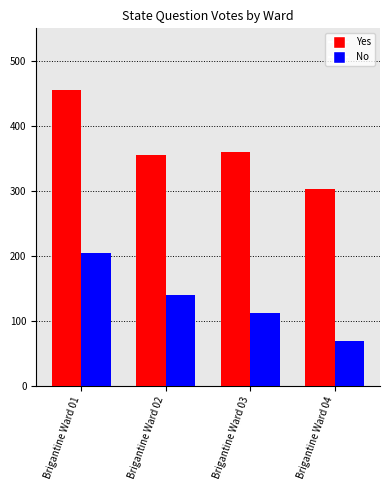

Which series has the largest range (max minus min)?

Yes